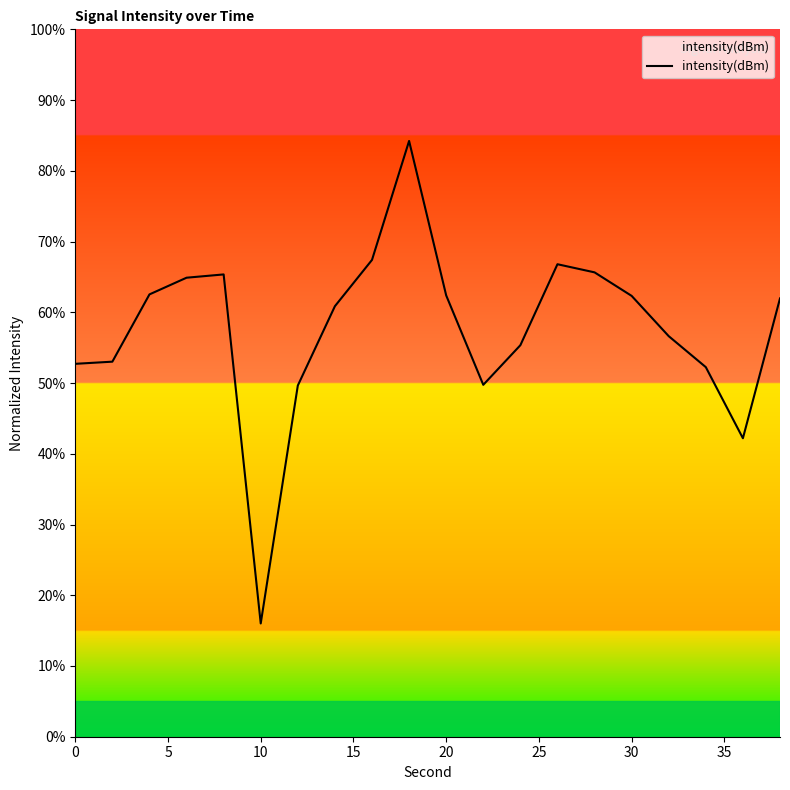

How many distinct data groups are displayed?

1